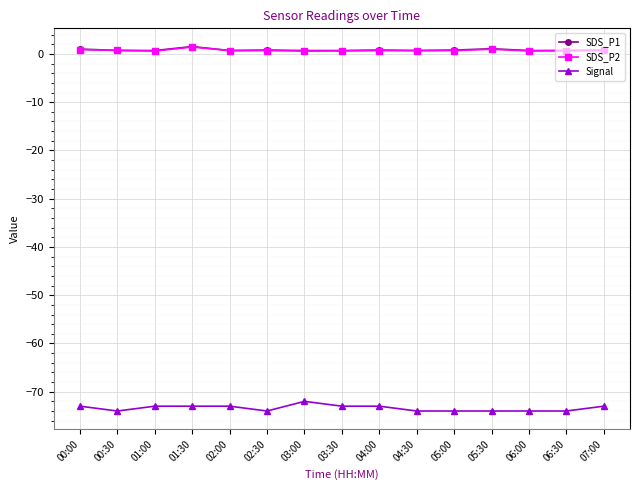

What is the smallest value displayed?

-74.0